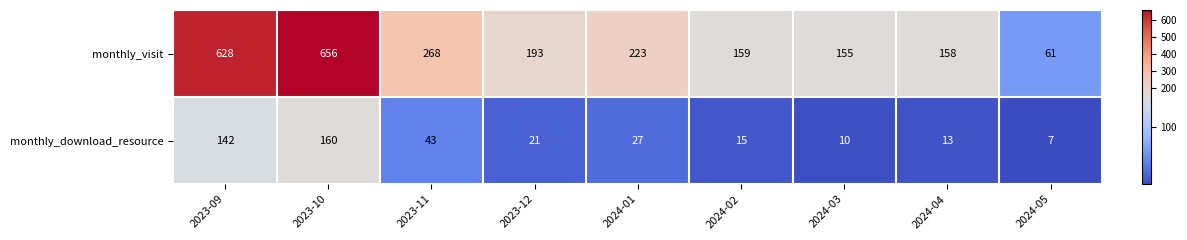

Reading right to left, transcribe all the data shown in this chart.

monthly_visit: 2024-05=61	2024-04=158	2024-03=155	2024-02=159	2024-01=223	2023-12=193	2023-11=268	2023-10=656	2023-09=628
monthly_download_resource: 2024-05=7	2024-04=13	2024-03=10	2024-02=15	2024-01=27	2023-12=21	2023-11=43	2023-10=160	2023-09=142